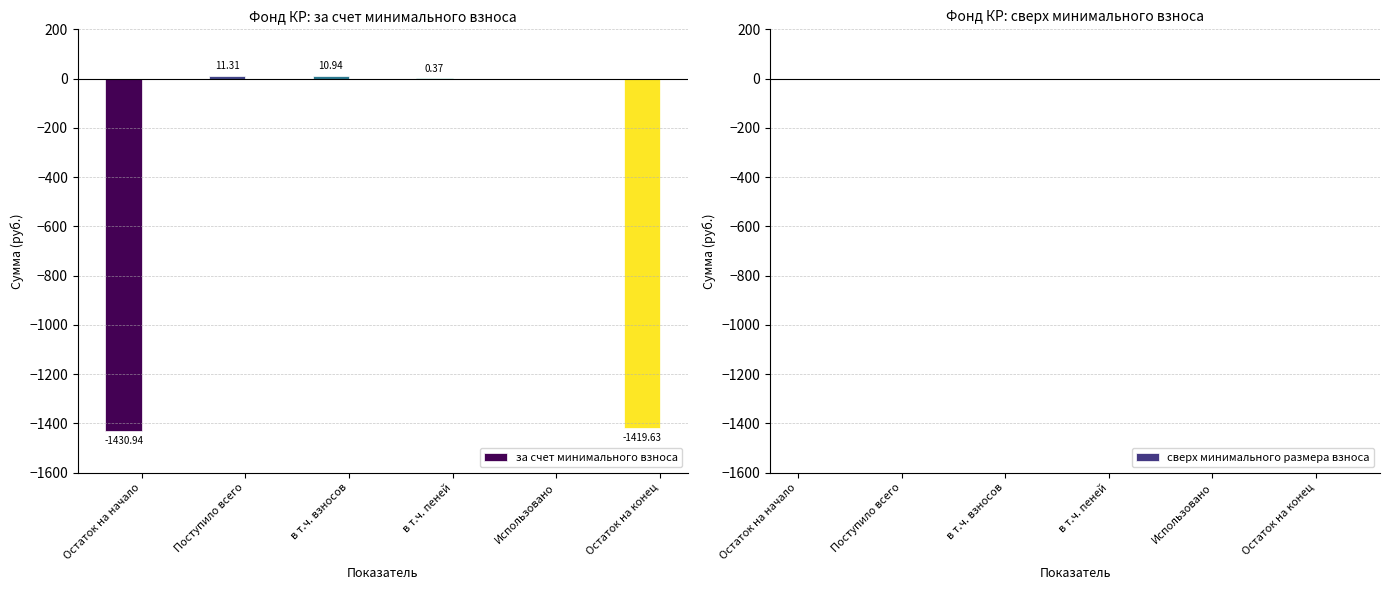

Where is the data nearest to the value -709?

Использовано